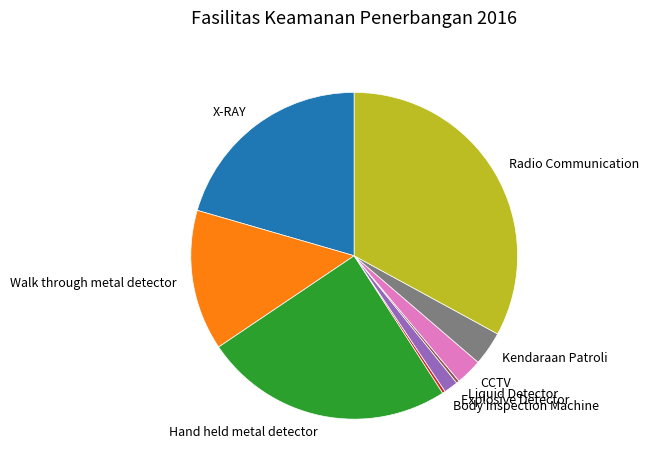

What is the ratio of the value at X-RAY to the value at Body Inspection Machine?

71.5